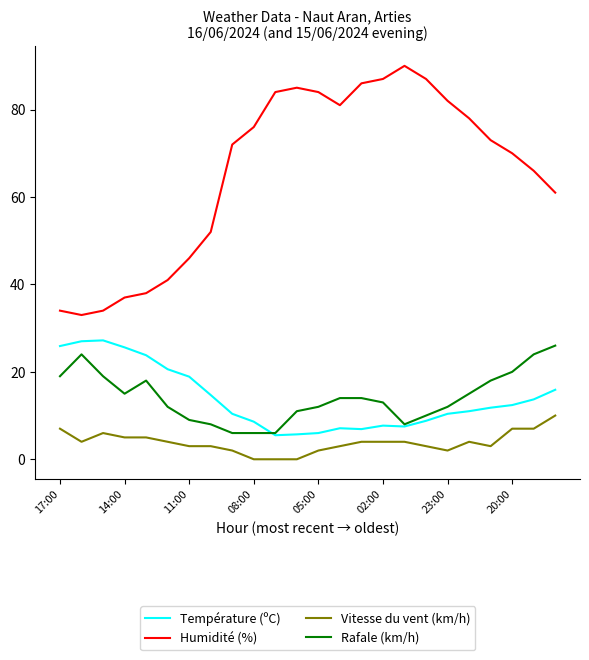

Which series has the widest spread of values?

Humidité (%)